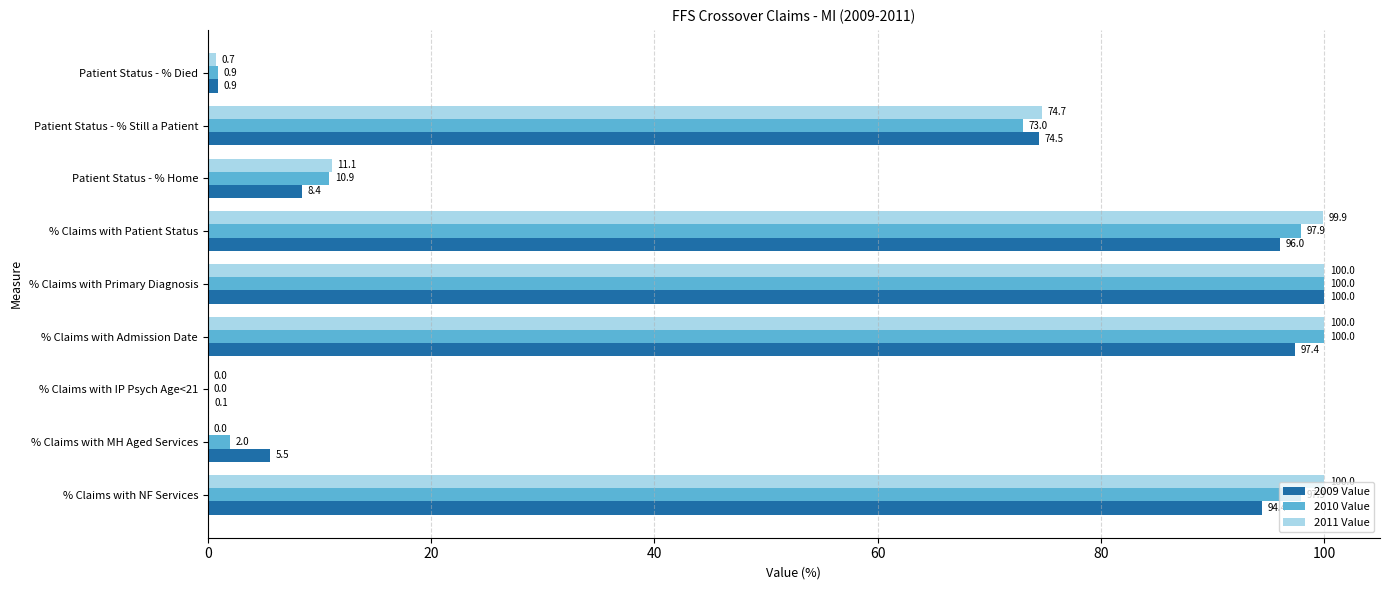

At which label is 2010 Value closest to 50?

Patient Status - % Still a Patient